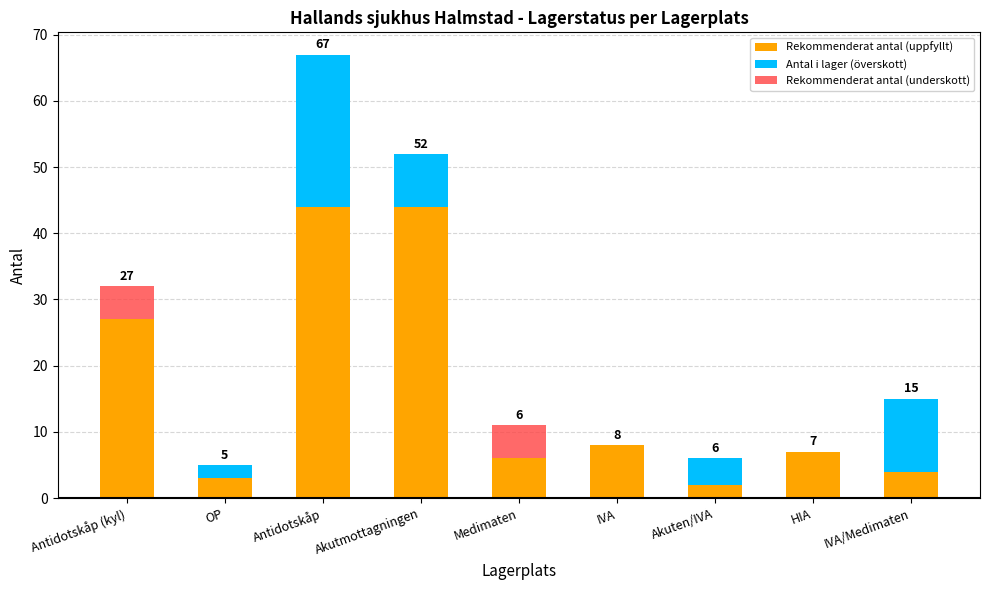

At which label is Antal i lager (överskott) closest to 11?

IVA/Medimaten